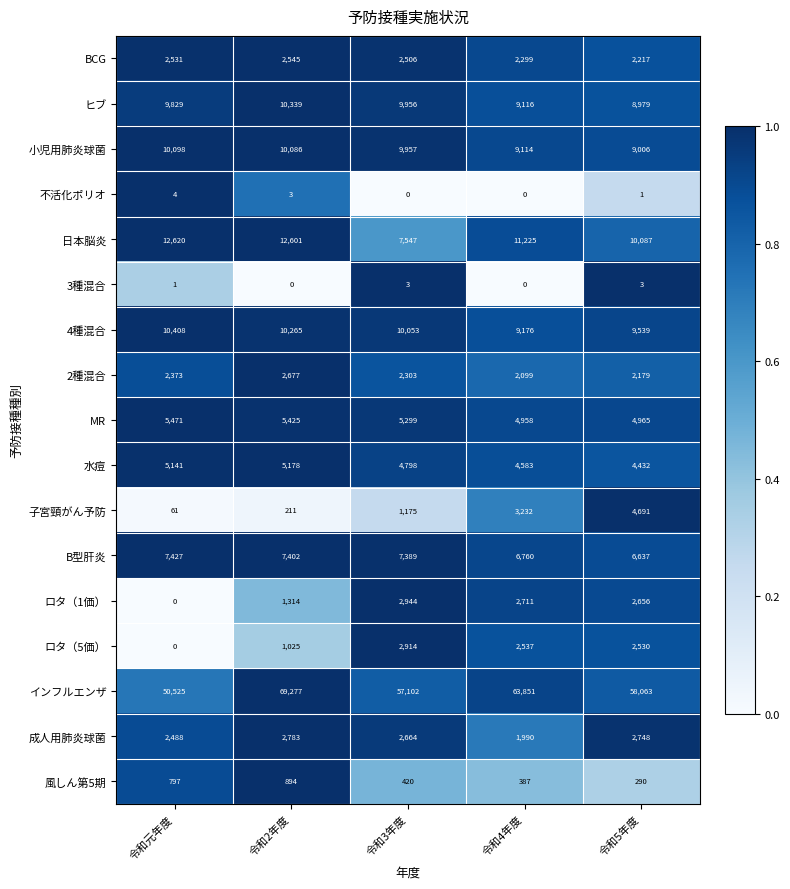

Between 令和元年度 and 令和4年度, which series saw the biggest shift?

インフルエンザ